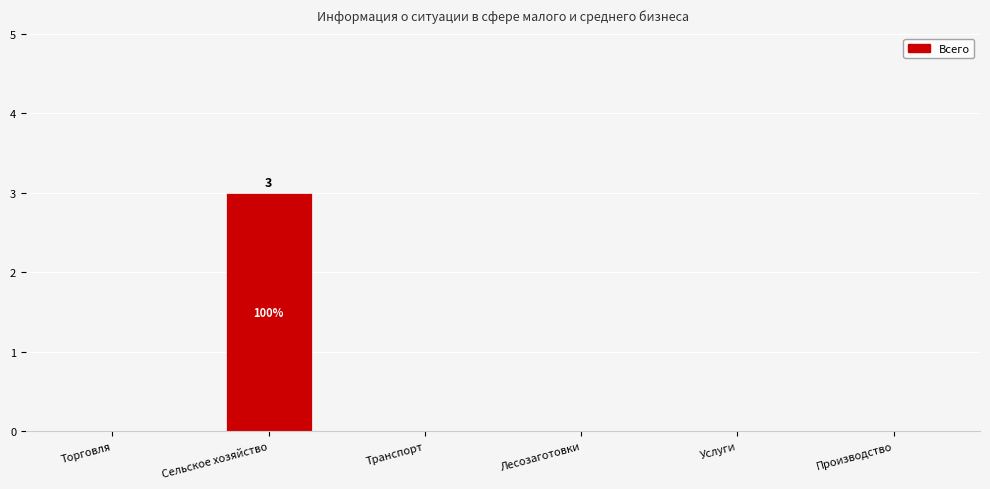

The value at Торговля is -1. True or false?

False